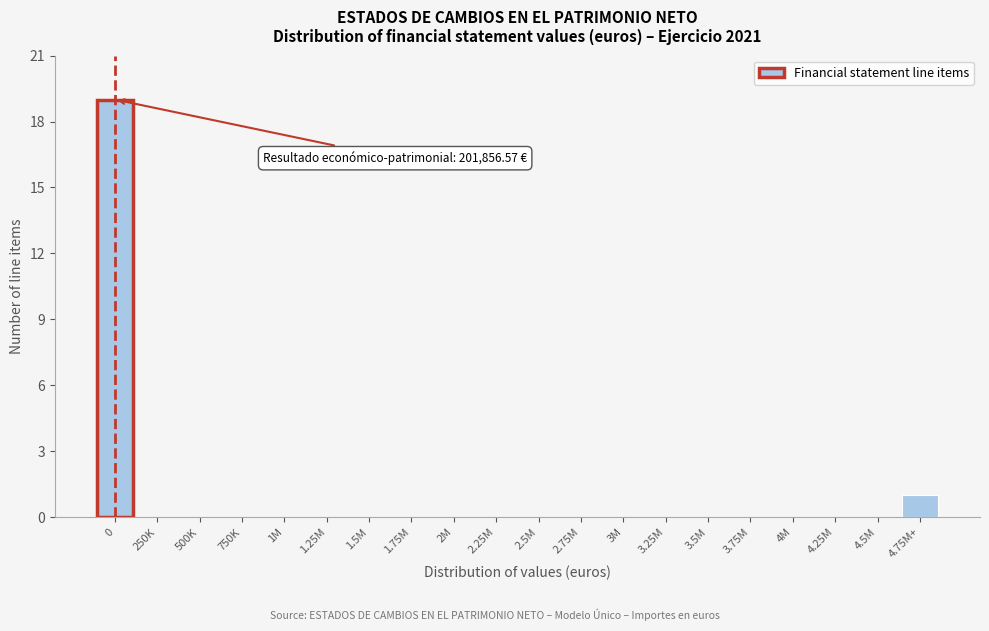

Reading left to right, list all the values displayed in this chart.

0=19	250K=0	500K=0	750K=0	1M=0	1.25M=0	1.5M=0	1.75M=0	2M=0	2.25M=0	2.5M=0	2.75M=0	3M=0	3.25M=0	3.5M=0	3.75M=0	4M=0	4.25M=0	4.5M=0	4.75M+=1